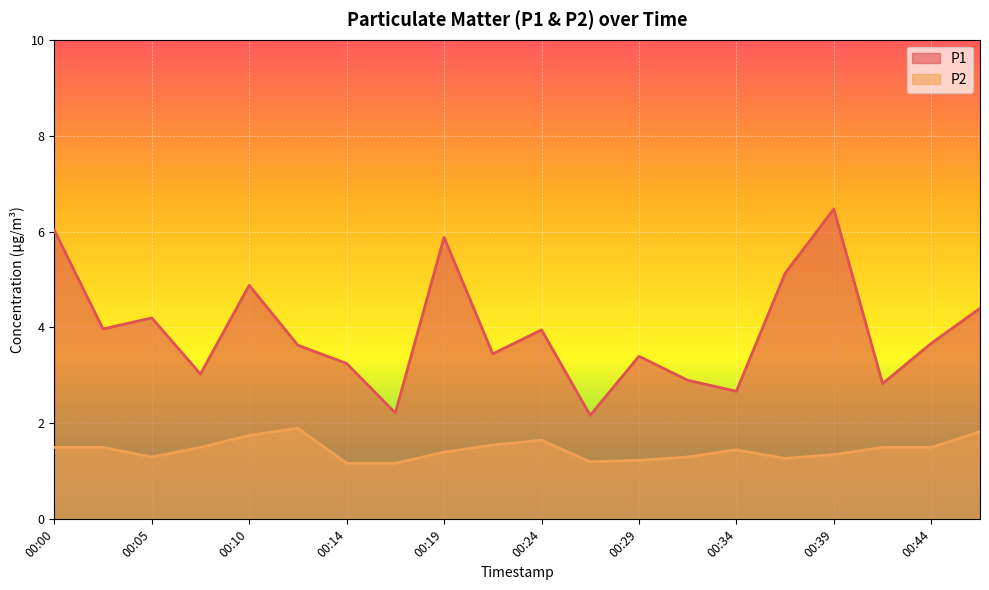

Which series has the largest range (max minus min)?

P1